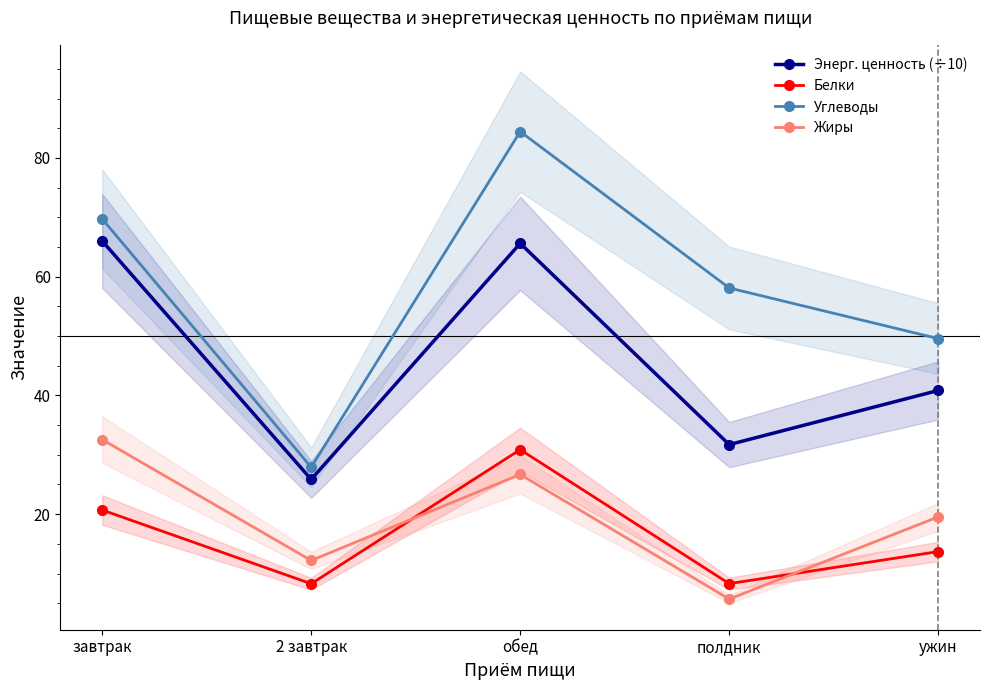

Reading right to left, what are all the values shown in this chart?

Энерг. ценность (÷10): ужин=40.8	полдник=31.7	обед=65.6	2 завтрак=25.9	завтрак=66.0
Белки: ужин=13.7	полдник=8.3	обед=30.9	2 завтрак=8.3	завтрак=20.7
Углеводы: ужин=49.6	полдник=58.1	обед=84.4	2 завтрак=27.9	завтрак=69.7
Жиры: ужин=19.5	полдник=5.7	обед=26.7	2 завтрак=12.2	завтрак=32.6